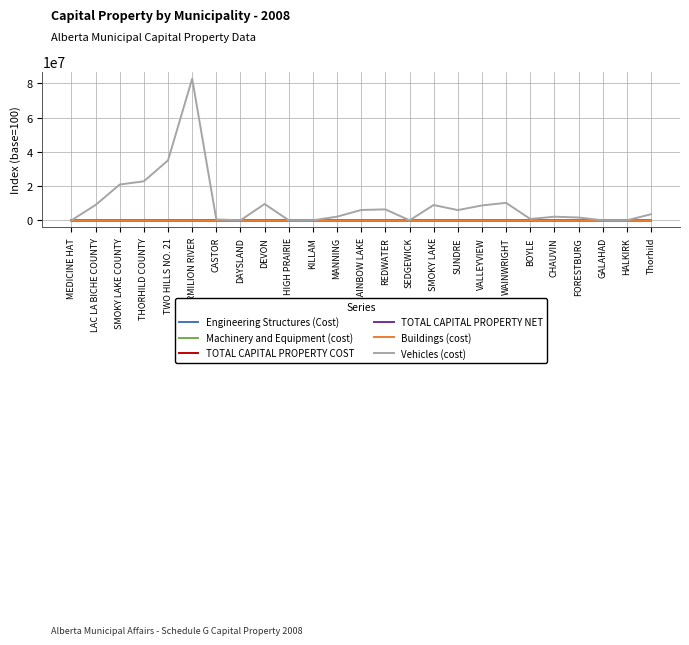

Which series has the widest spread of values?

Vehicles (cost)